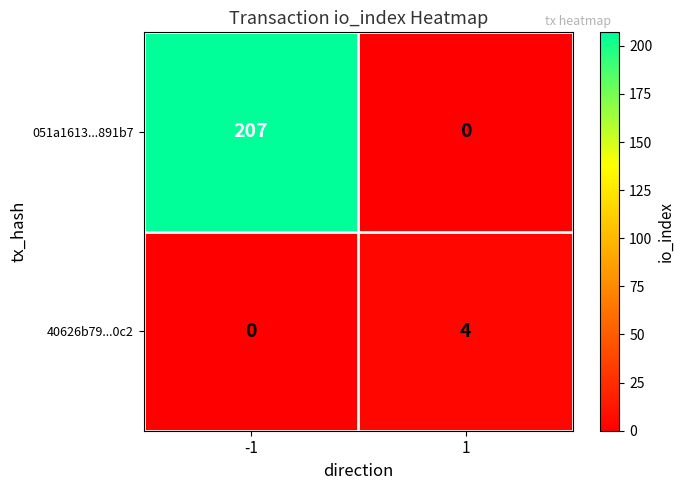

Reading left to right, extract all data points from this chart.

051a1613...891b7: -1=207	1=0
40626b79...0c2: -1=0	1=4